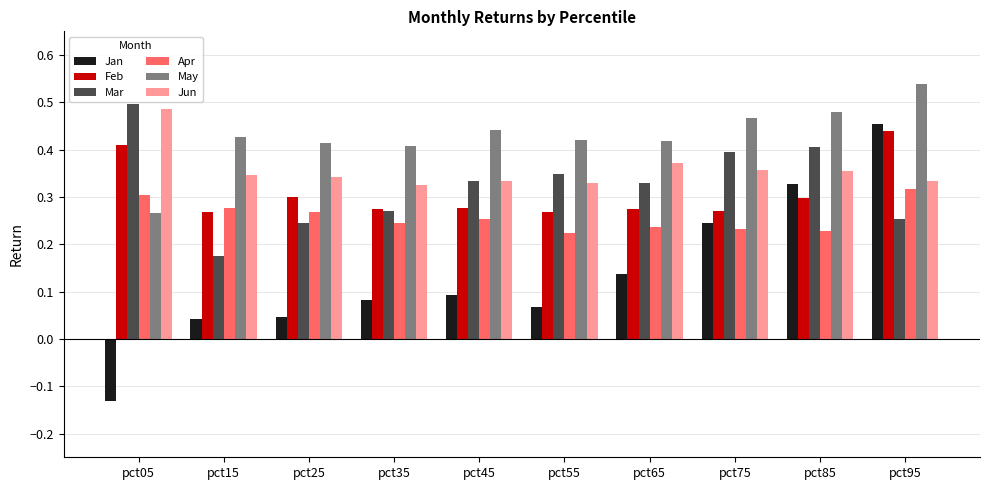

What is the difference between the highest and lowest values at pct05?

0.6